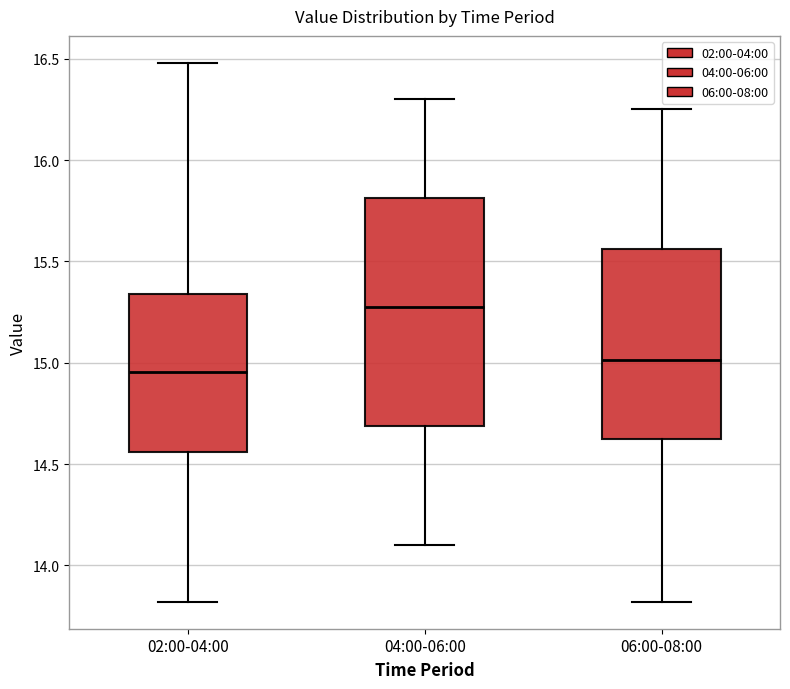

Which box's median line is the highest?

04:00-06:00